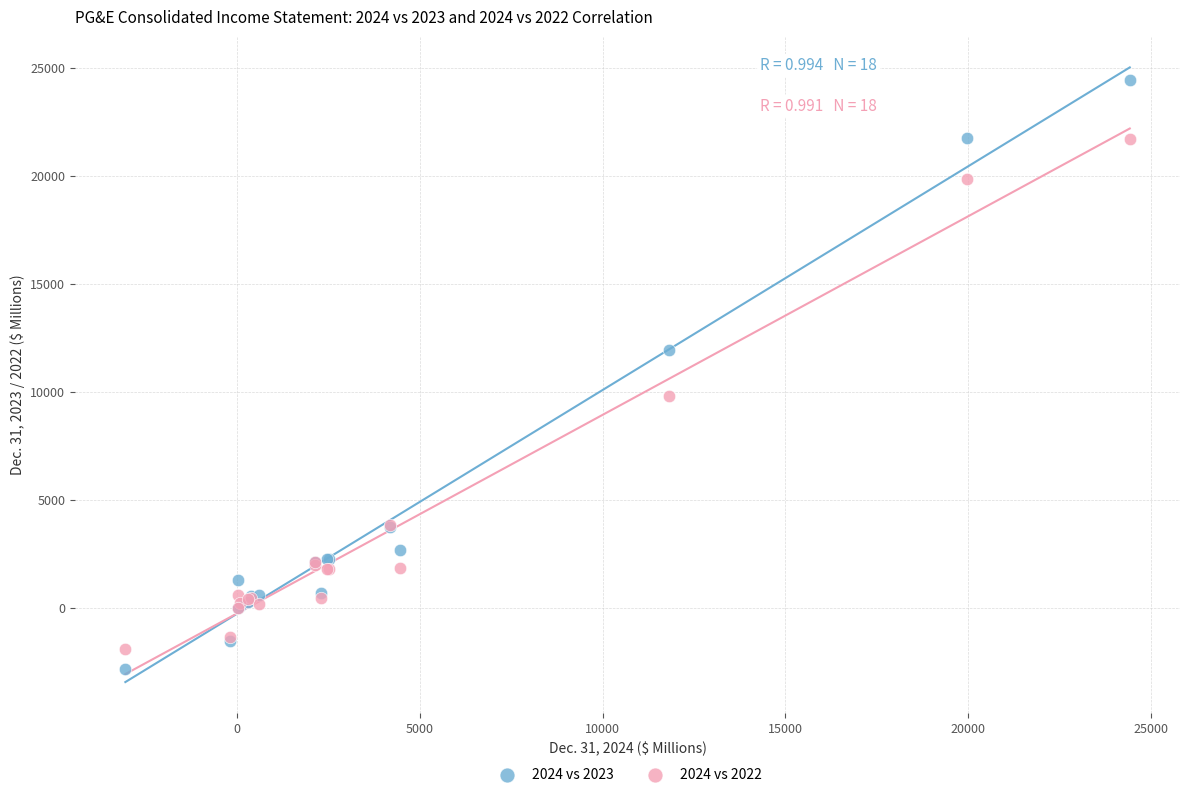

Which series reaches the maximum Y coordinate?

2024 vs 2023